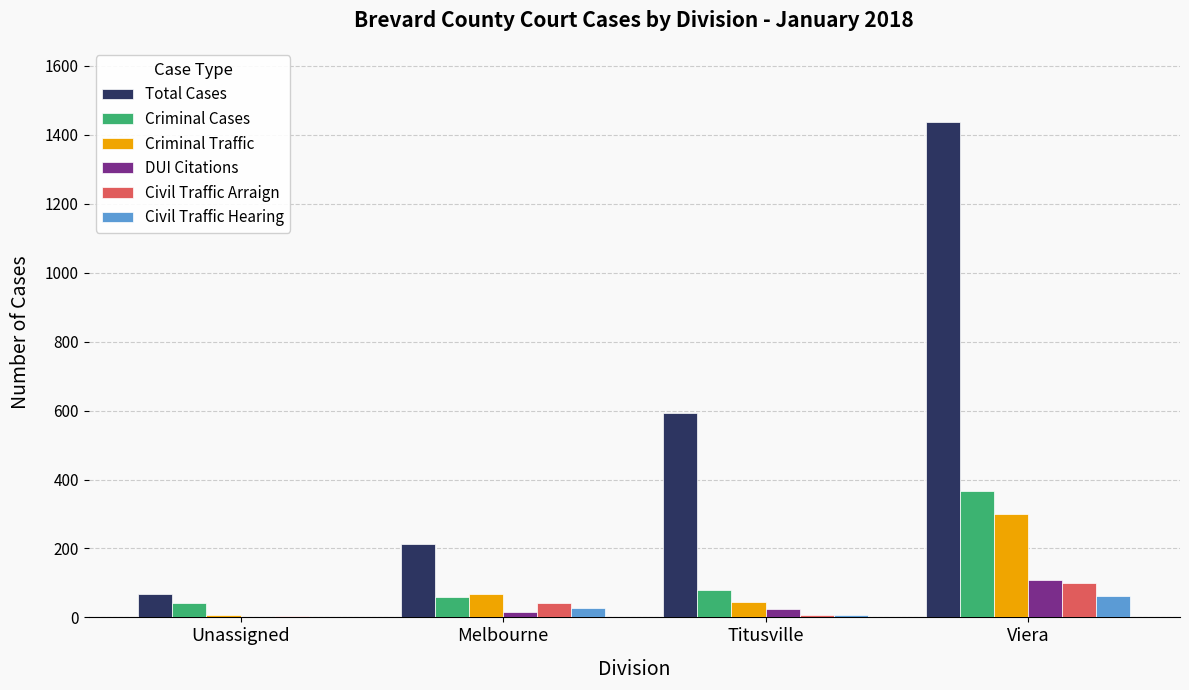

Count the number of data series in this chart.

6